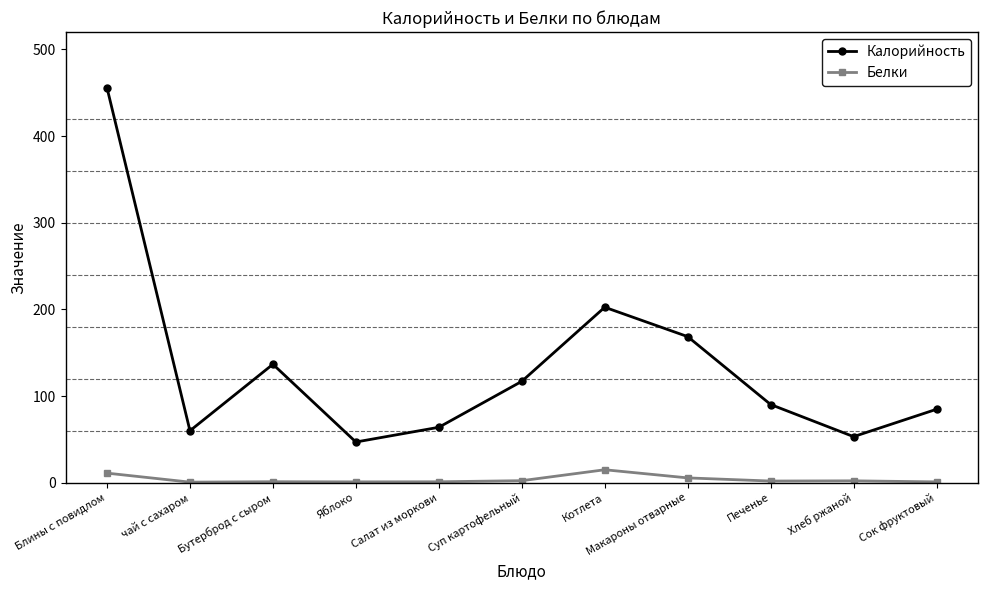

Rank the series by their maximum value, from highest to lowest.

Калорийность, Белки